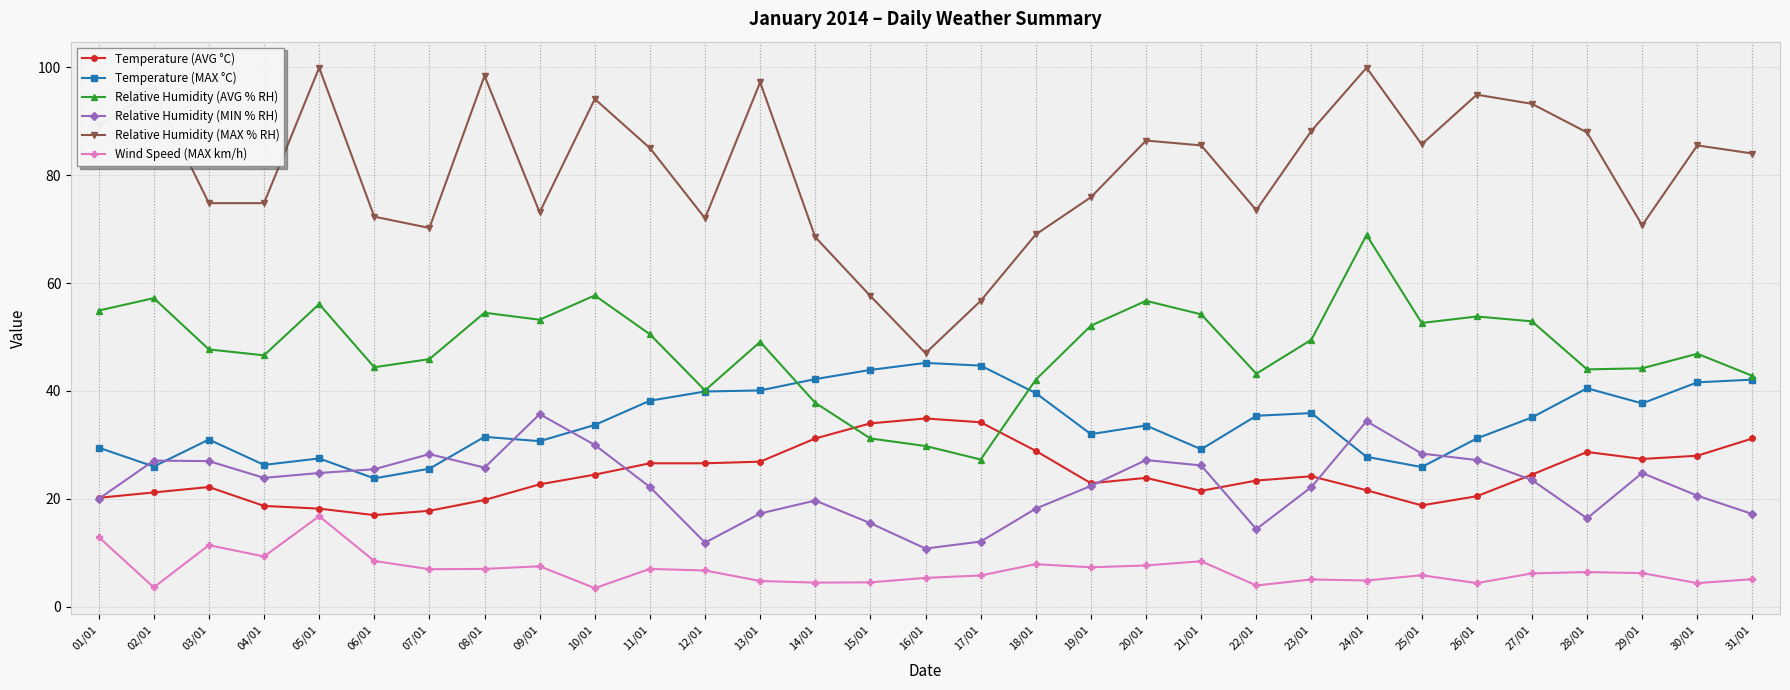

What is the spread (max minus min) of values at 31/01?

78.9